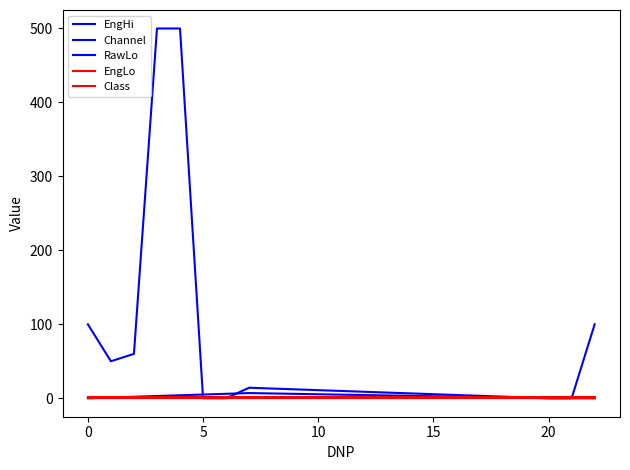

Rank the series by their maximum value, from highest to lowest.

EngHi, Channel, Class, RawLo, EngLo